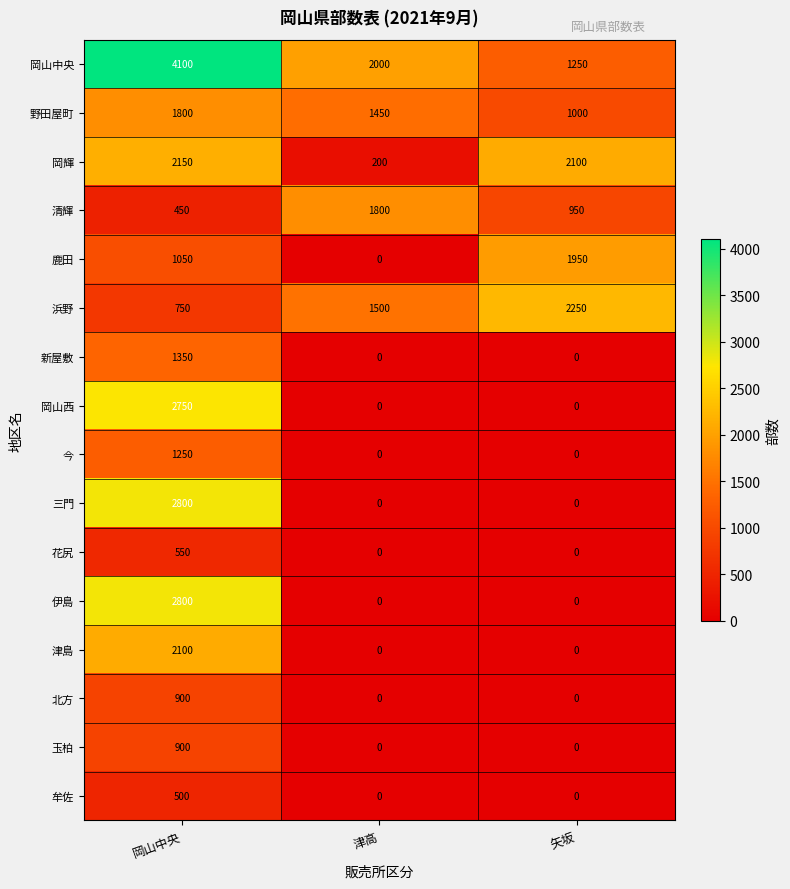

The value of 玉柏 at 岡山中央 is 900. True or false?

True